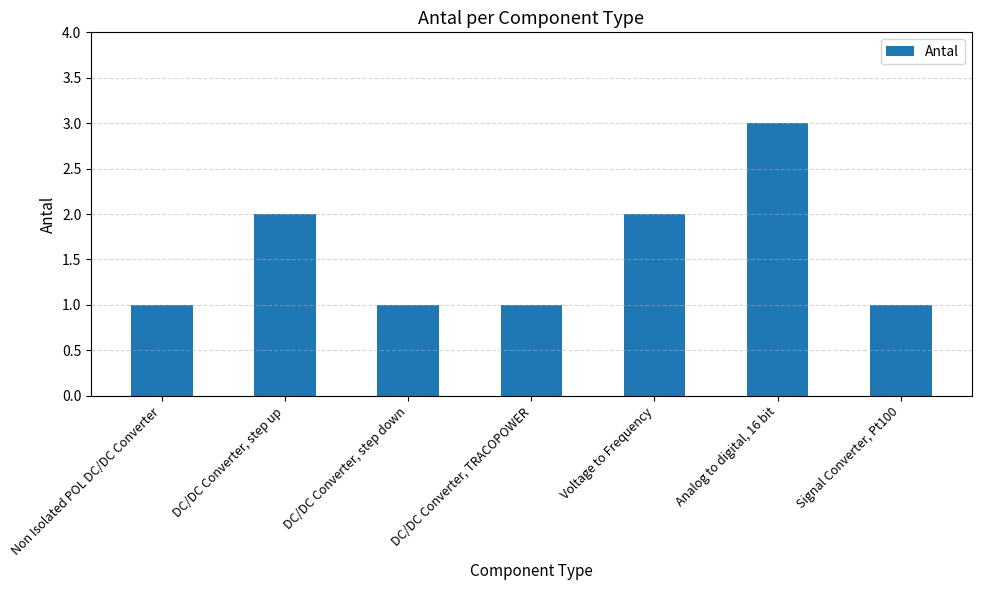

At which category does the chart reach its peak across all series?

Analog to digital, 16 bit